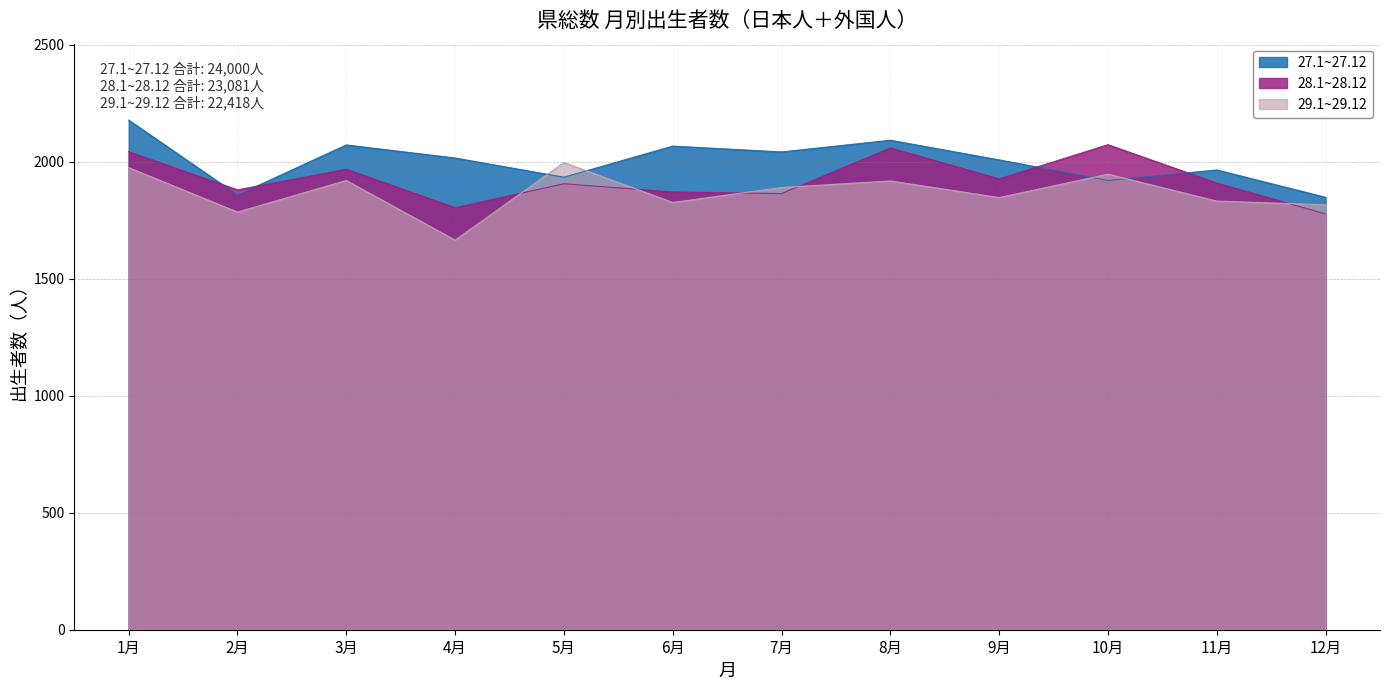

What is the minimum value for 28.1~28.12?

1777